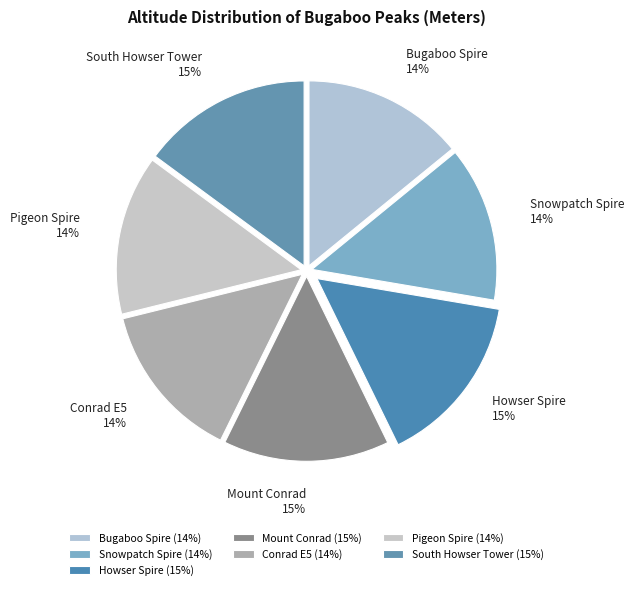

The Pigeon Spire slice represents 25% of the pie. True or false?

False